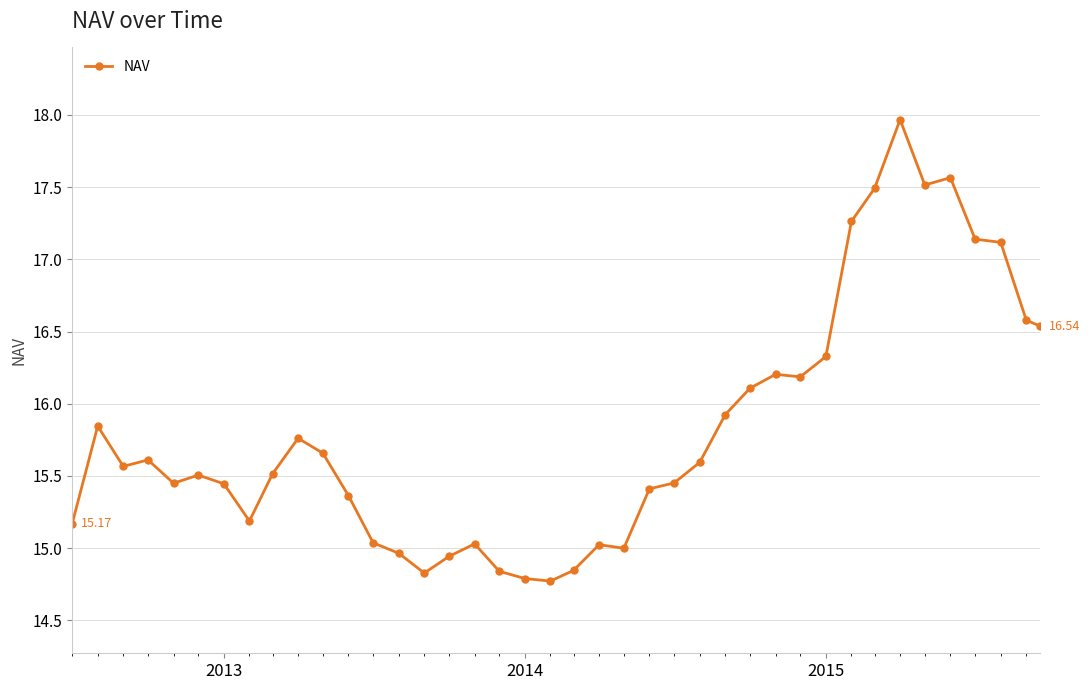

True or false: the data has more than 0 interior local peaks.

True